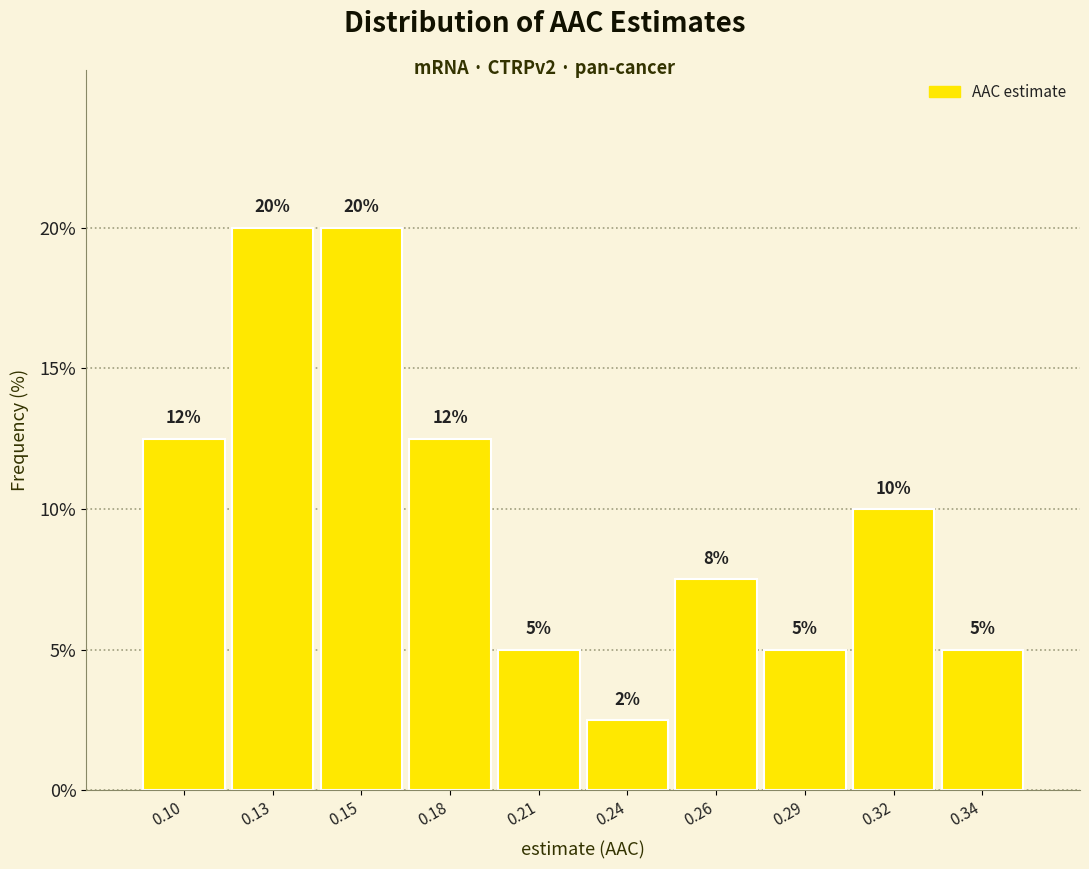

What value does the data have at 0.26?

7.5